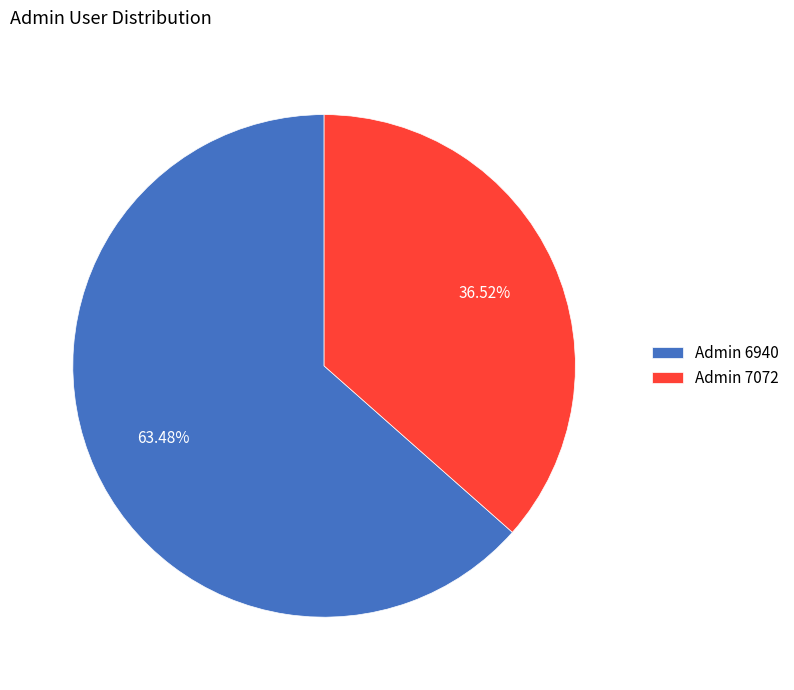

Do Admin 7072 and Admin 6940 together represent more than half of the pie?

Yes